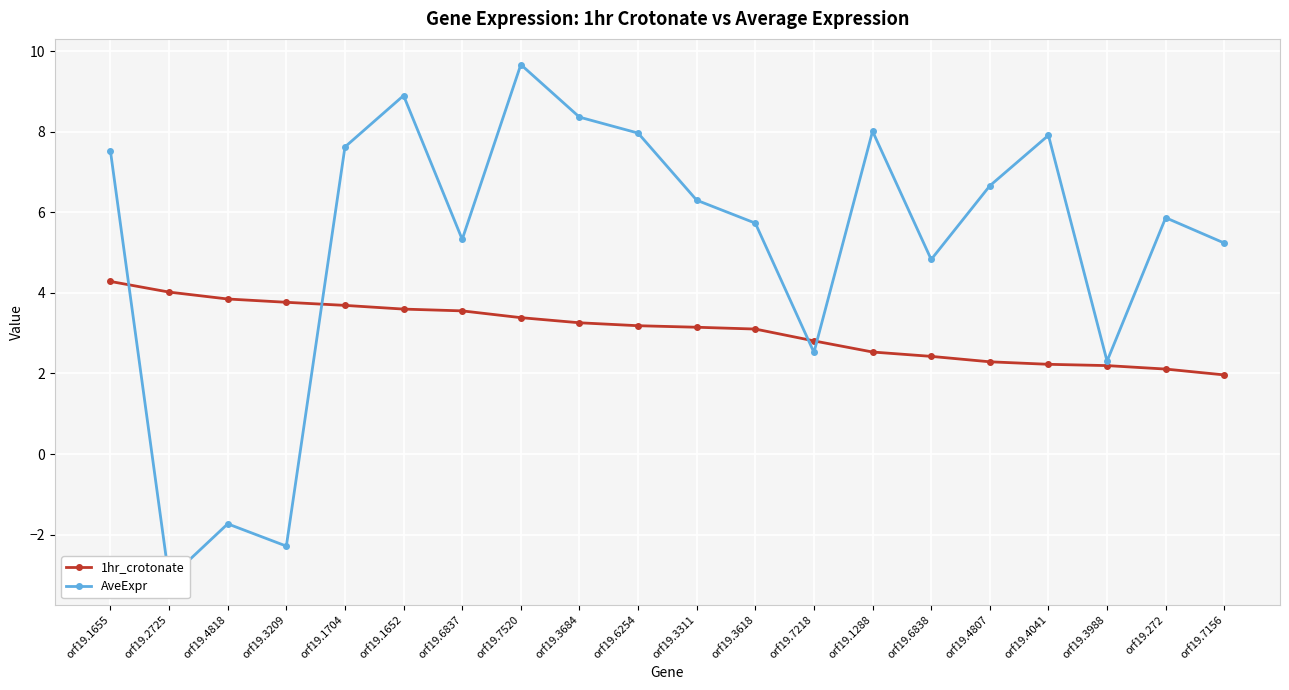

What are all the series names shown in the legend?

1hr_crotonate, AveExpr